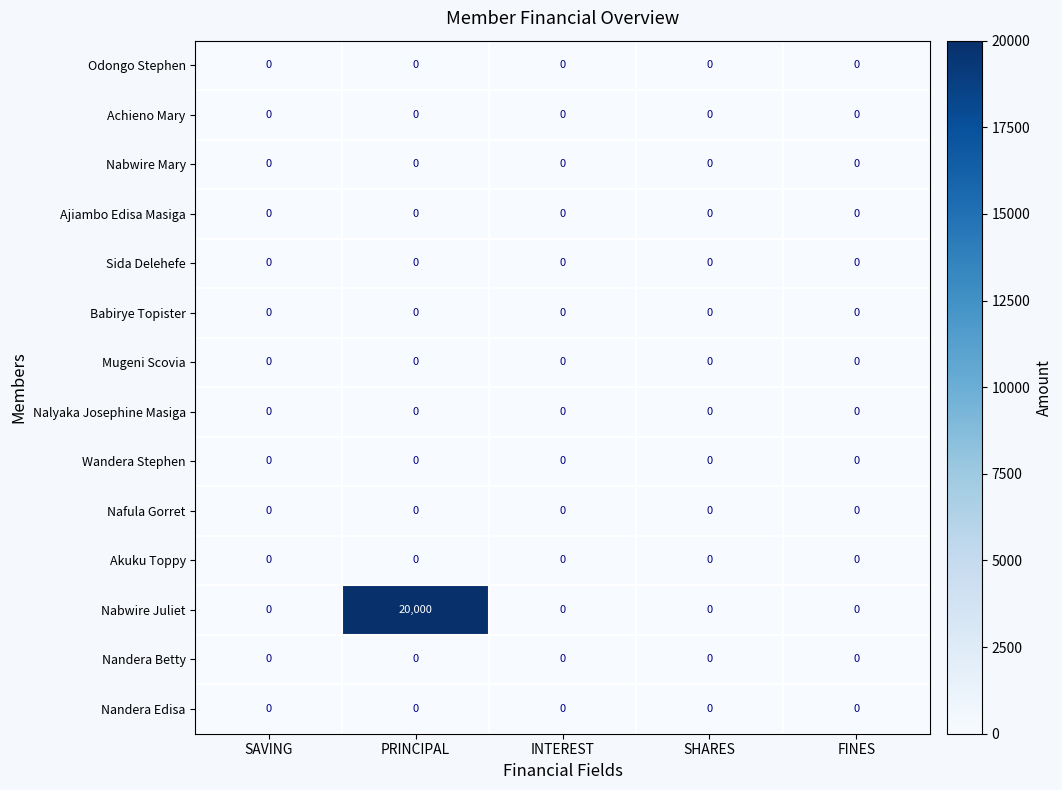

Is it true that Mugeni Scovia equals 0 at SHARES?

True